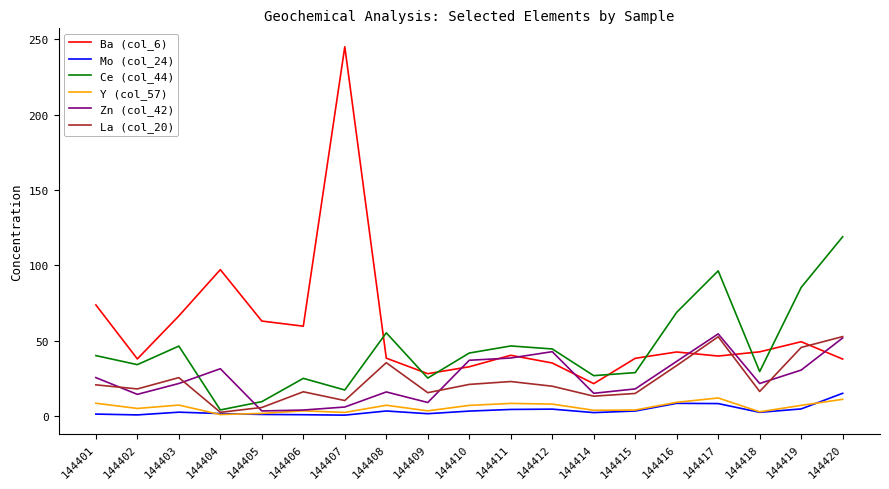

What is the minimum value for Y (col_57)?

1.1